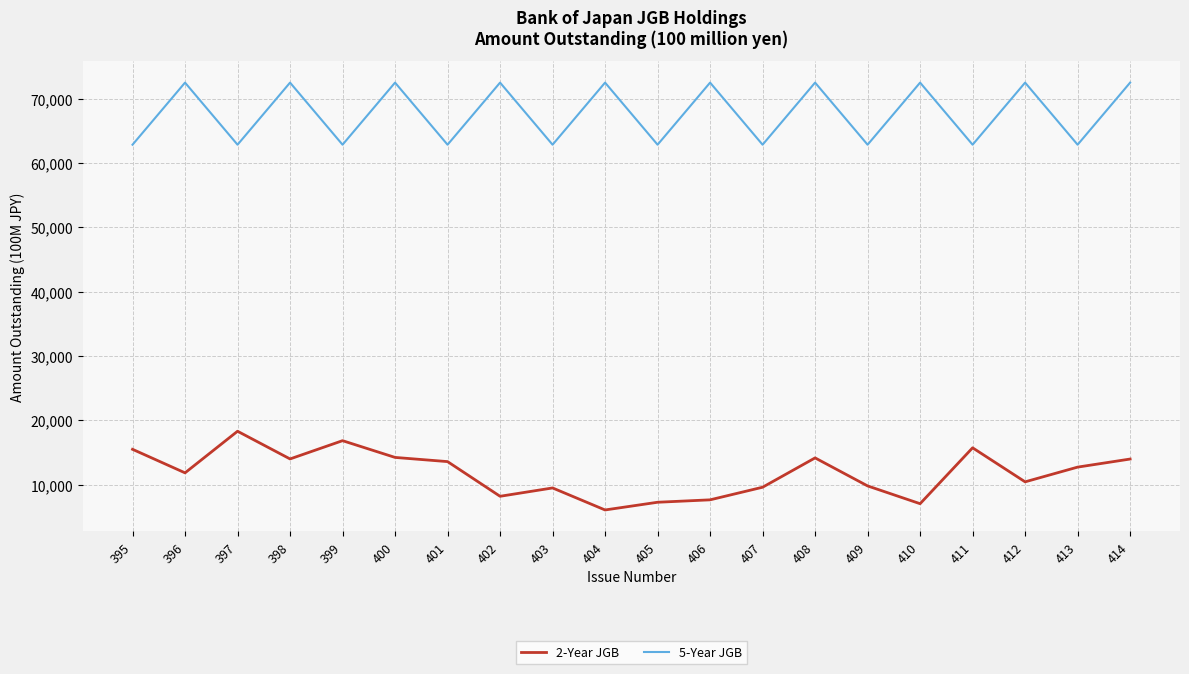

Is it true that 5-Year JGB equals 47189 at 398?

False